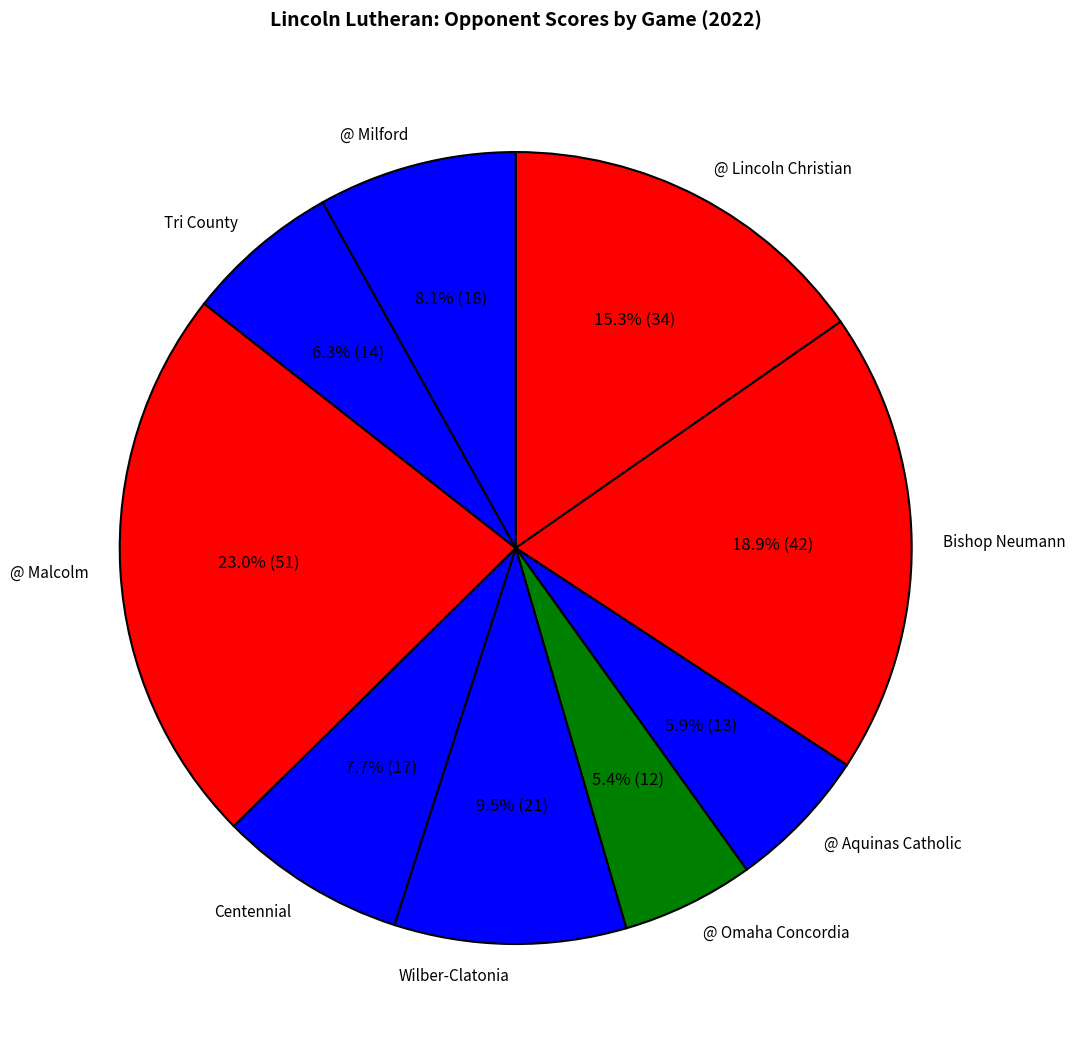

Is there any slice that represents more than half of the pie?

No